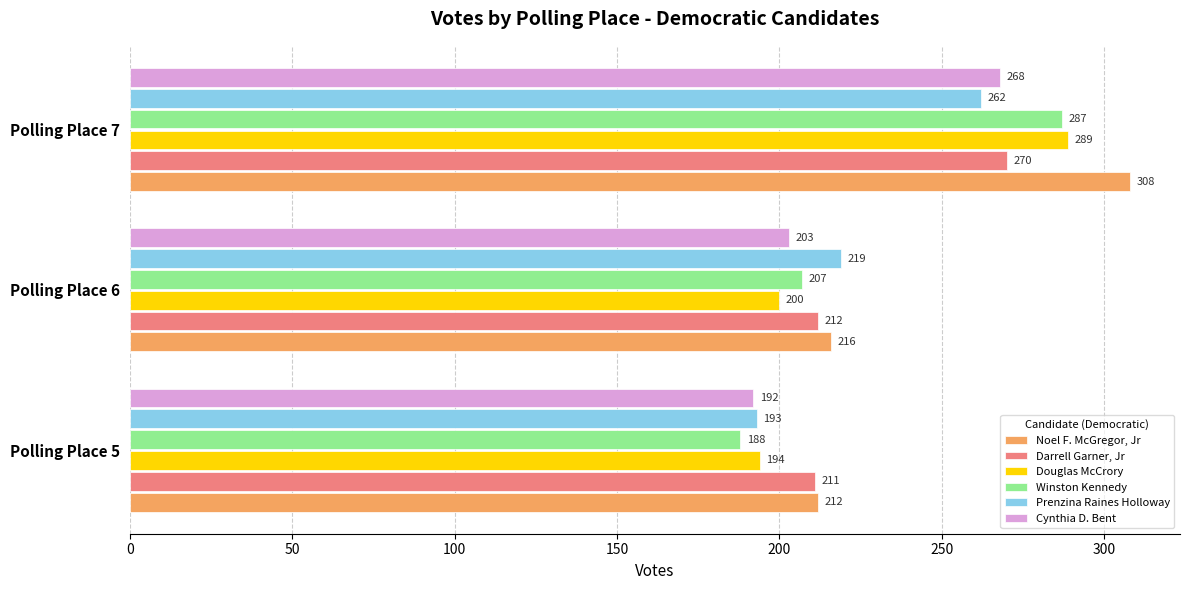

What is the spread (max minus min) of values at Polling Place 7?

46